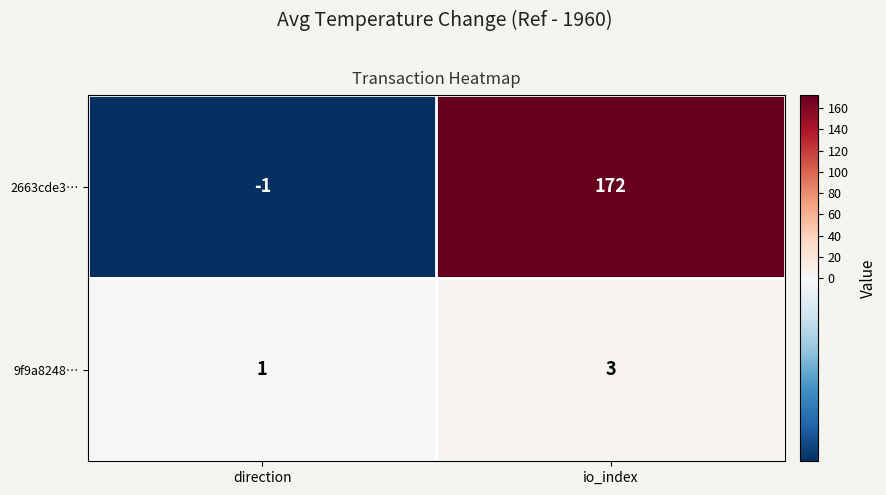

What is the sum of all 9f9a8248… values?

4